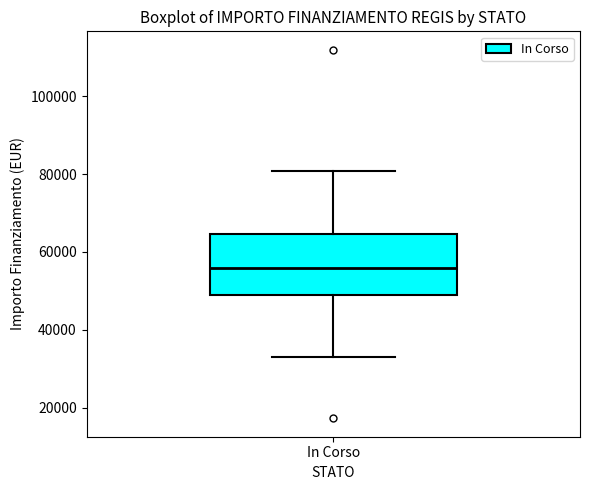

Read this box plot against the y-axis: the position of the median line, the range covered by the box, and the ends of both whiskers. The values are not printed on the chart, so give them approximately, as read against the axis.

median 56000, box 50000 to 64000, whiskers 32000 to 80000